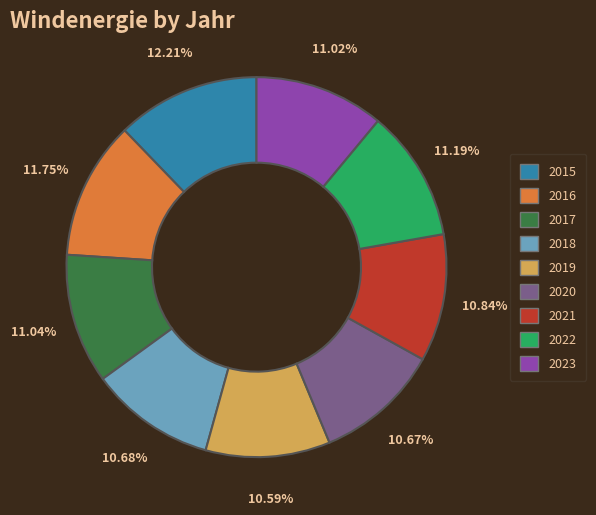

The 2017 slice represents 1% of the pie. True or false?

False